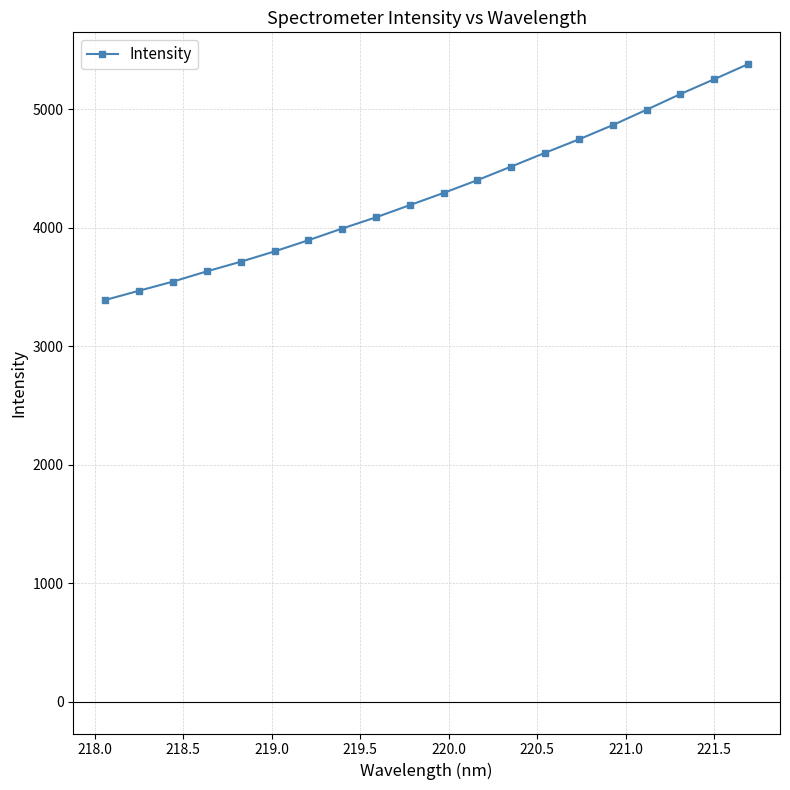

What is the average value?

4297.5